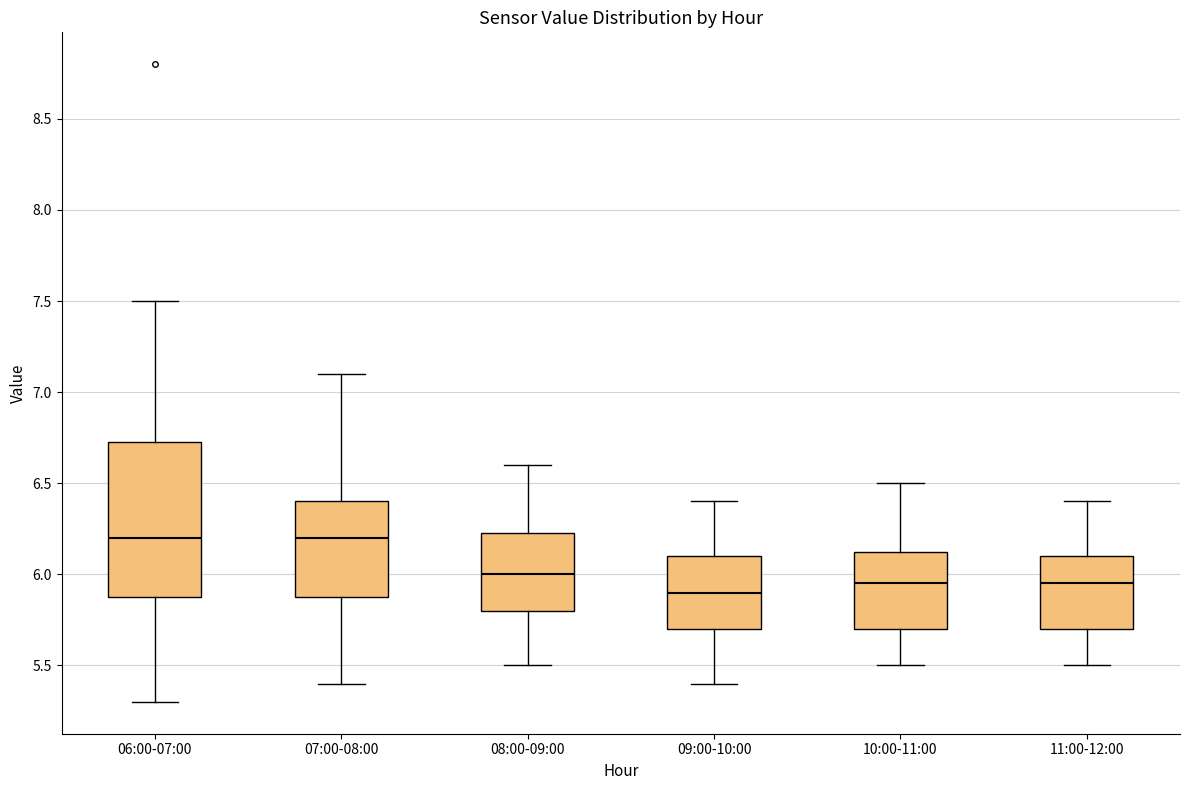

Reading left to right, read every box against the y-axis: the position of its median line, the range the box covers, and the ends of its whiskers. The values are not printed on the chart, so give them approximately, as read against the axis.

06:00-07:00: median 6.20, box 5.90 to 6.75, whiskers 5.30 to 7.50
07:00-08:00: median 6.20, box 5.90 to 6.40, whiskers 5.40 to 7.10
08:00-09:00: median 6.00, box 5.80 to 6.25, whiskers 5.50 to 6.60
09:00-10:00: median 5.90, box 5.70 to 6.10, whiskers 5.40 to 6.40
10:00-11:00: median 5.95, box 5.70 to 6.15, whiskers 5.50 to 6.50
11:00-12:00: median 5.95, box 5.70 to 6.10, whiskers 5.50 to 6.40